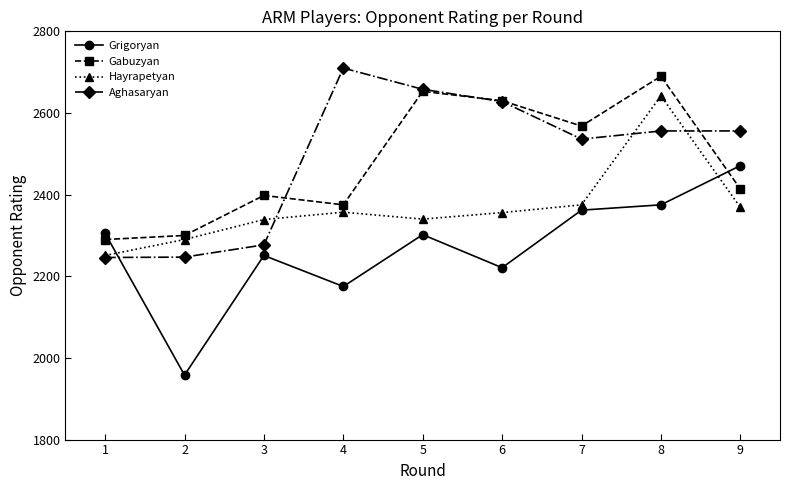

The value of Hayrapetyan at 8 is 2642. True or false?

True